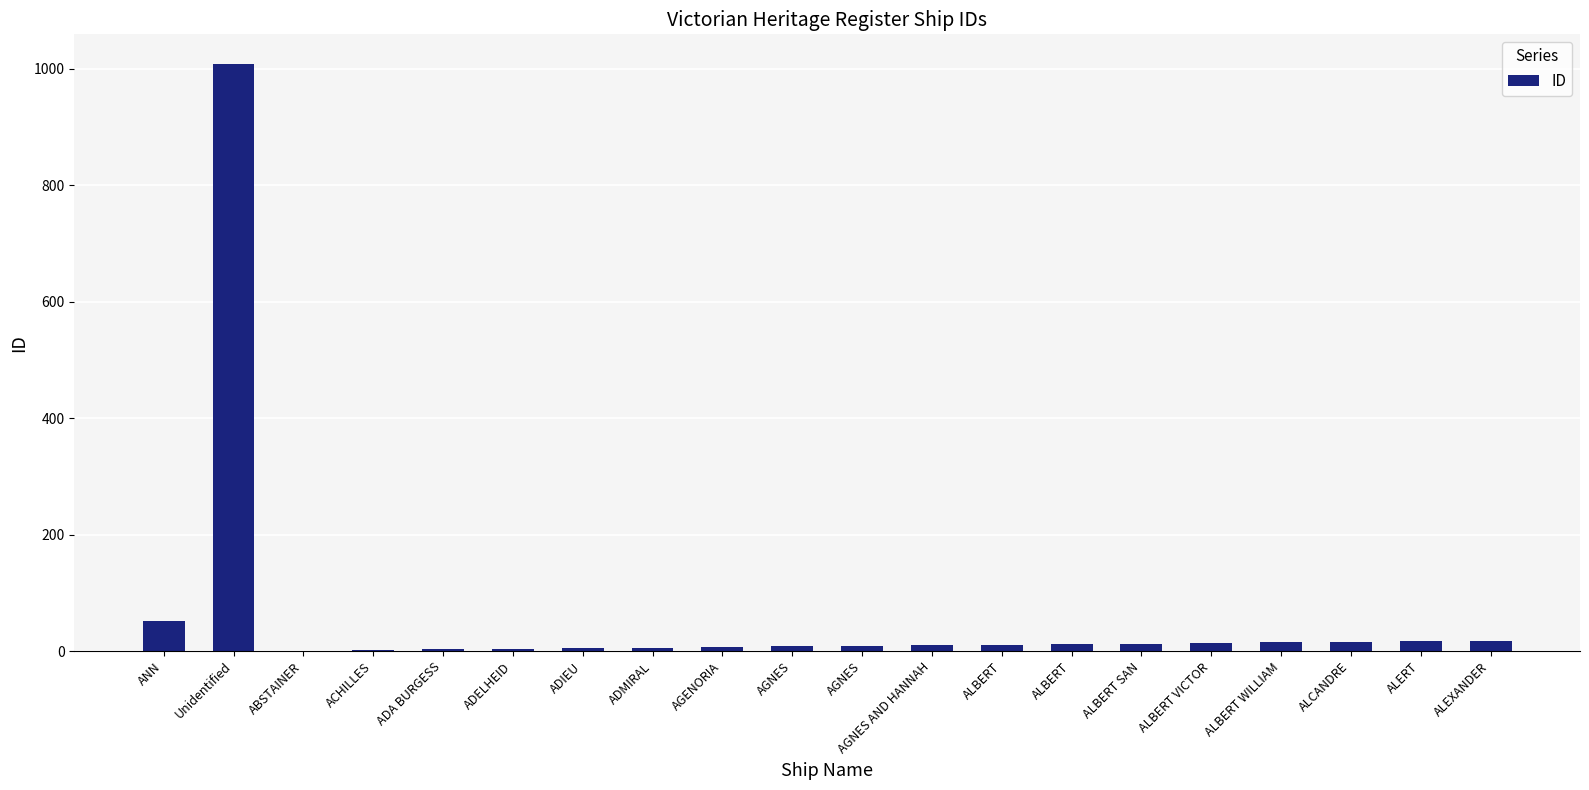

What is the label of the 9th bar from the left?

AGENORIA